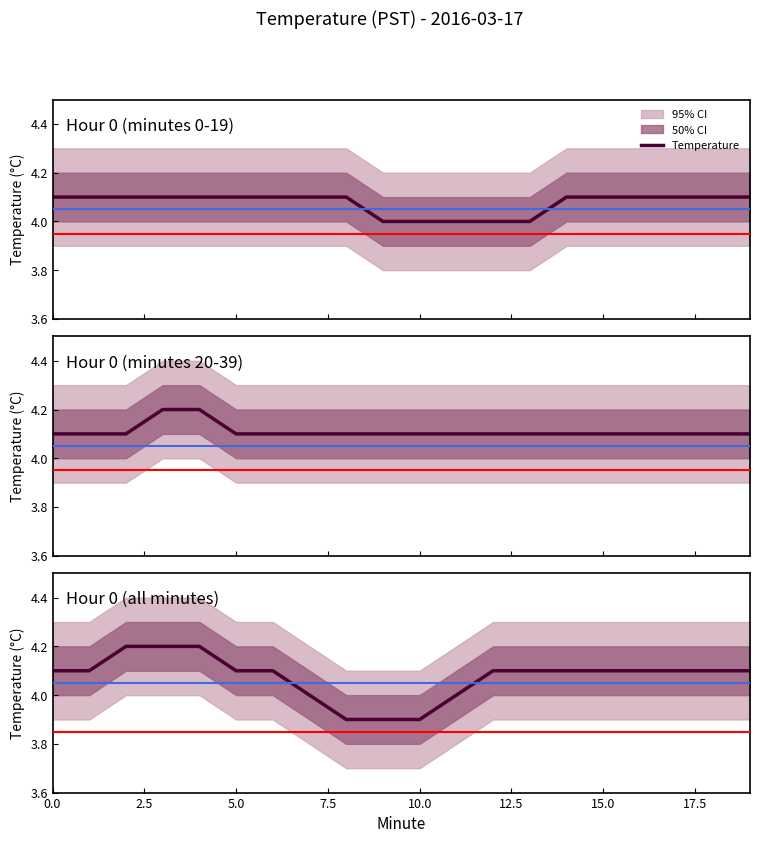

Reading left to right, transcribe all the data shown in this chart.

4.1	4.1	4.2	4.2	4.2	4.1	4.1	4.0	3.9	3.9	3.9	4.0	4.1	4.1	4.1	4.1	4.1	4.1	4.1	4.1